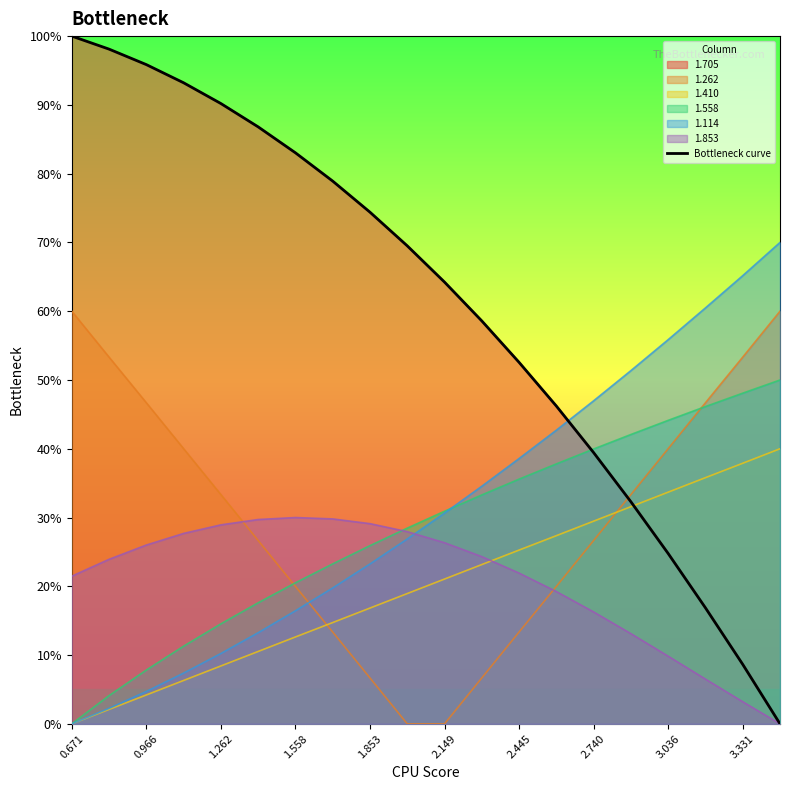

Where is the data nearest to the value 50?

2.445